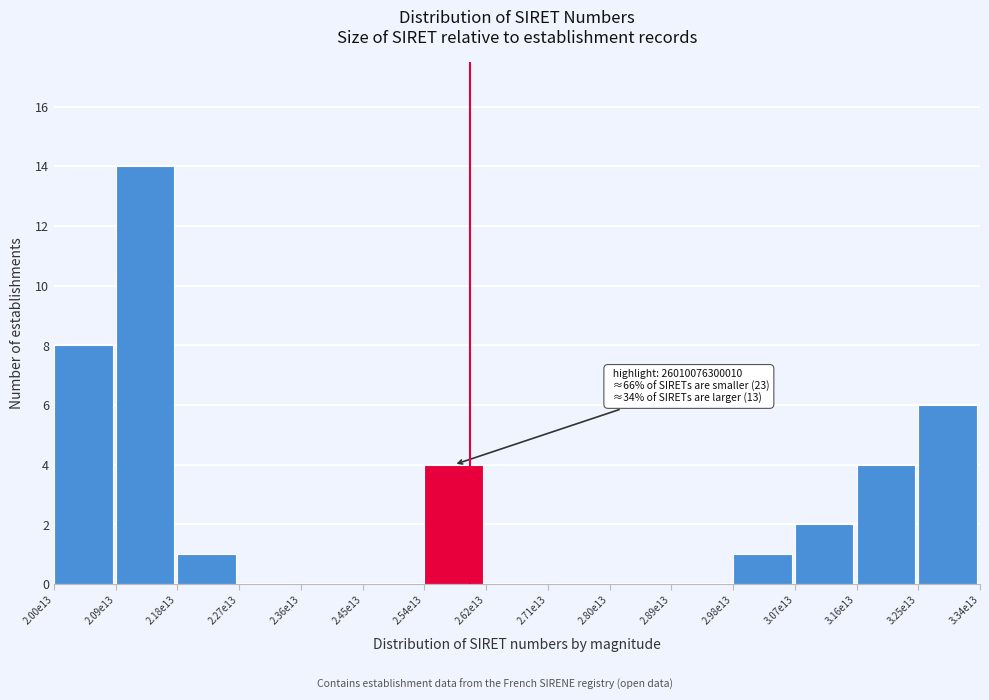

Reading left to right, extract all data points from this chart.

2.00e13=8	2.09e13=14	2.18e13=1	2.27e13=0	2.36e13=0	2.45e13=0	2.54e13=4	2.62e13=0	2.71e13=0	2.80e13=0	2.89e13=0	2.98e13=1	3.07e13=2	3.16e13=4	3.25e13=6